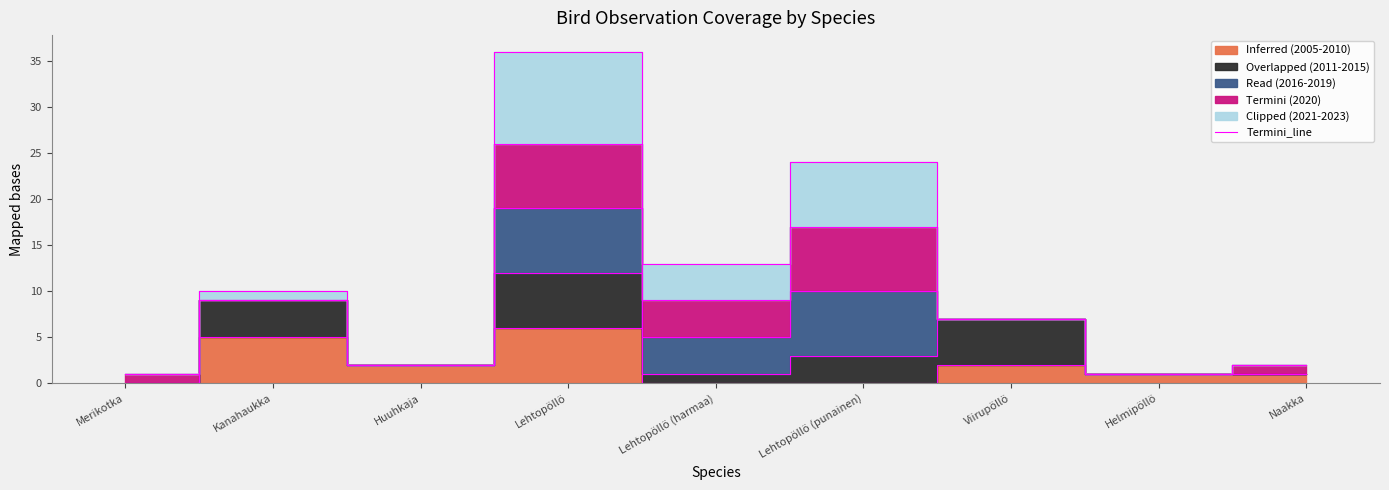

What is the label of the 8th point from the right?

Kanahaukka